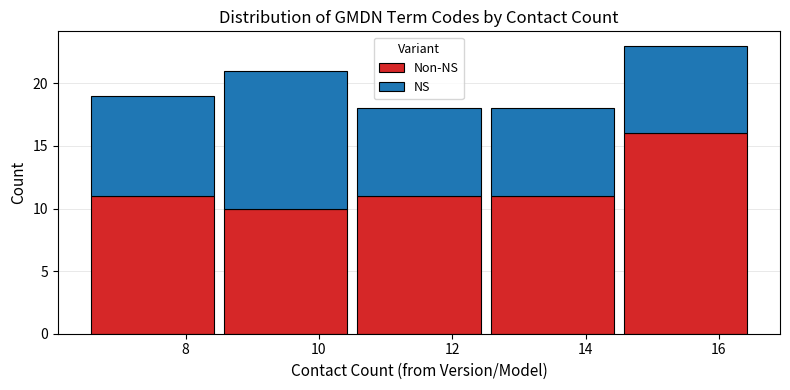

Which range on the x-axis has the tallest stacked bar (by total height)?

14.5 to 16.5